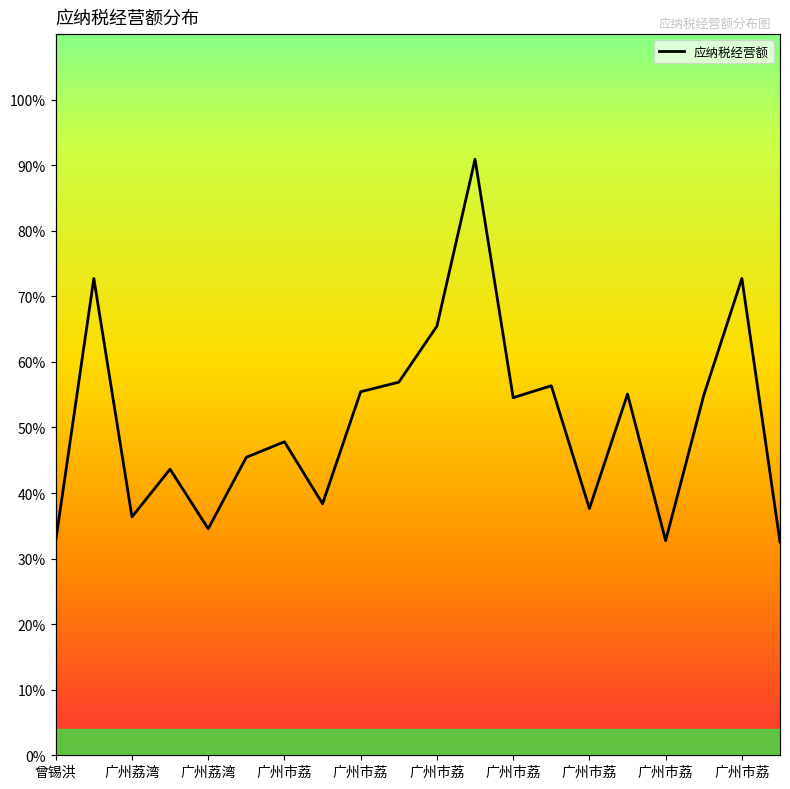

What is the label of the 13th point from the right?

广州市荔湾区巴铁飞哥珠宝商行